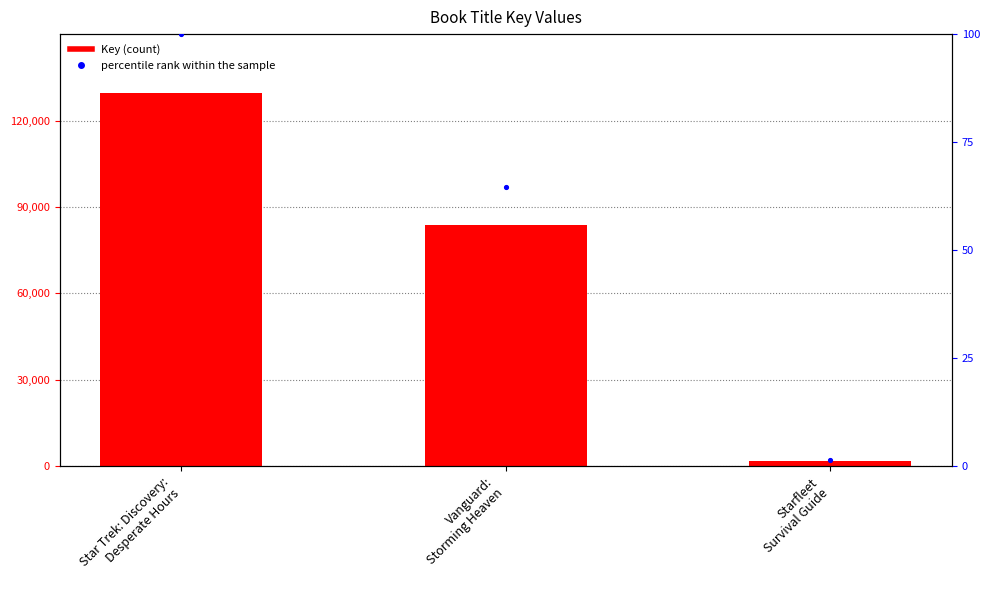

What are all the series names shown in the legend?

Key, percentile rank within the sample